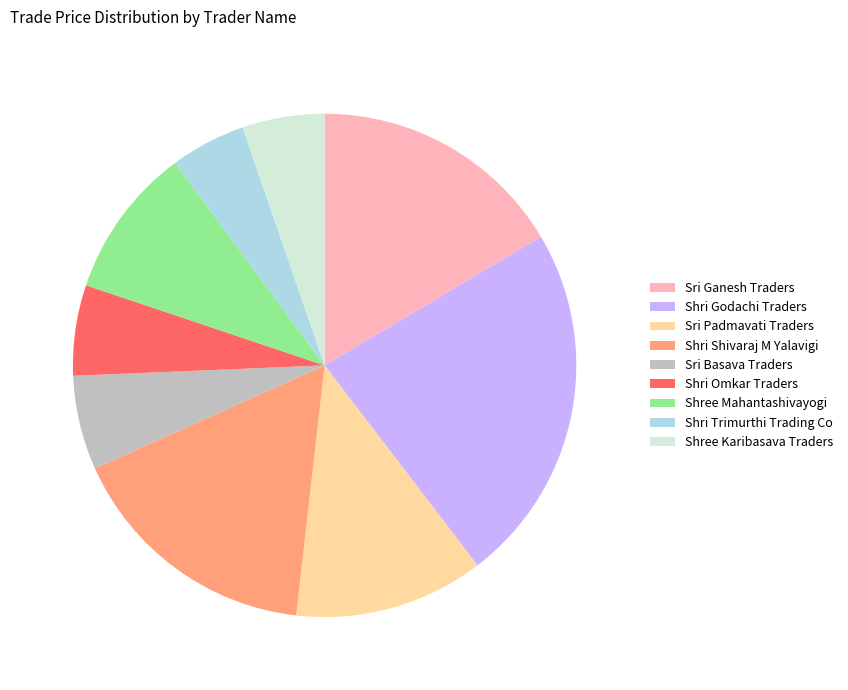

Does Shri Shivaraj M Yalavigi account for over 50% of the chart?

No